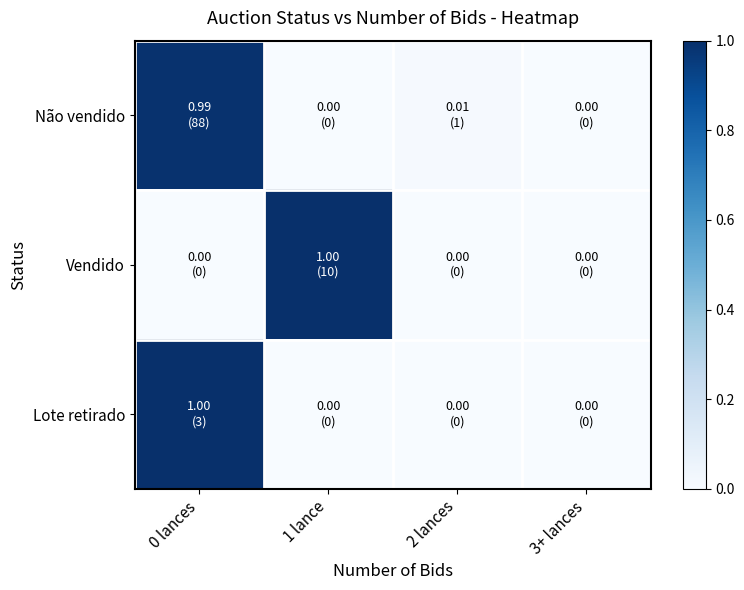

Rank the series by their maximum value, from lowest to highest.

Não vendido, Vendido, Lote retirado